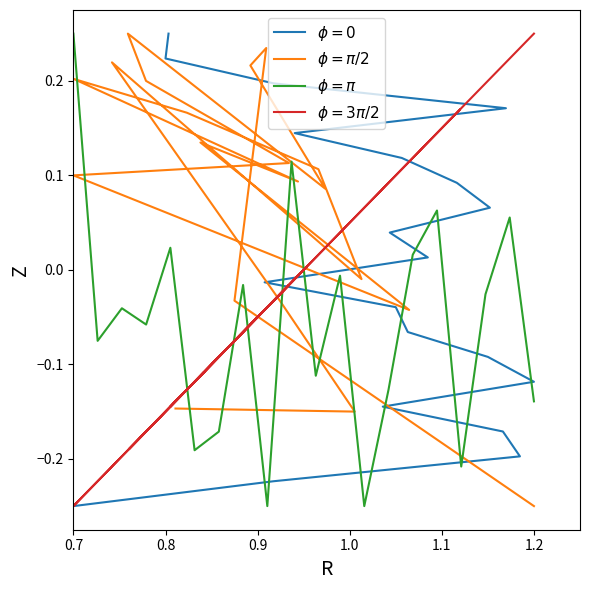

What is the sum of the $\phi = \pi/2$ values at 0.8 and 0.7?

-0.3